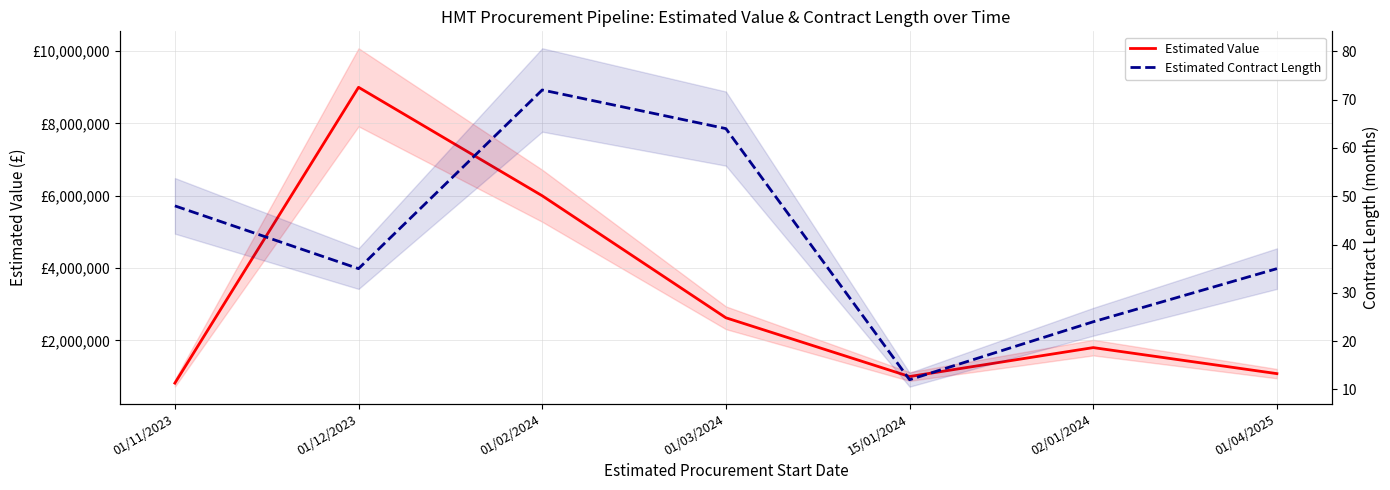

What is the value of the Estimated Contract Length point at the 6th from the left?

24